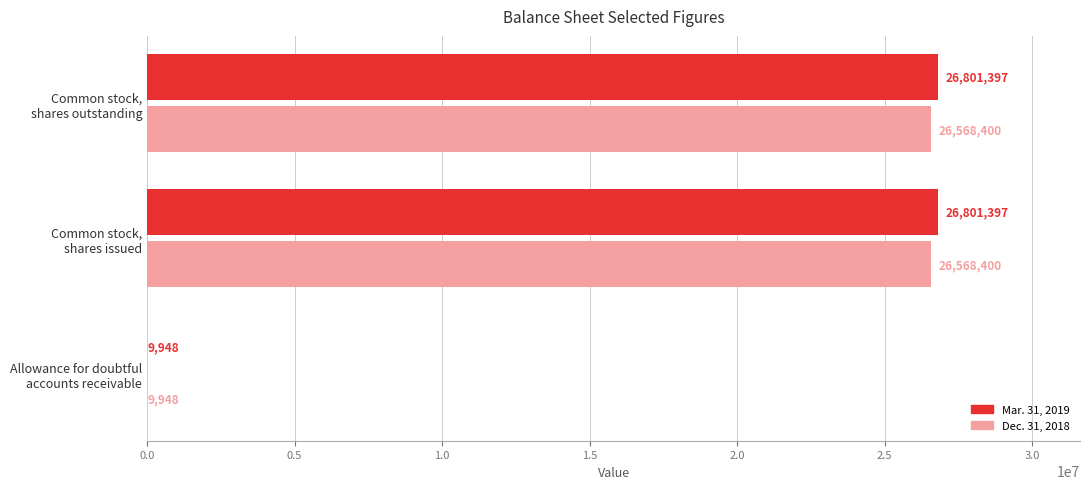

What is the greatest value displayed?

26801397